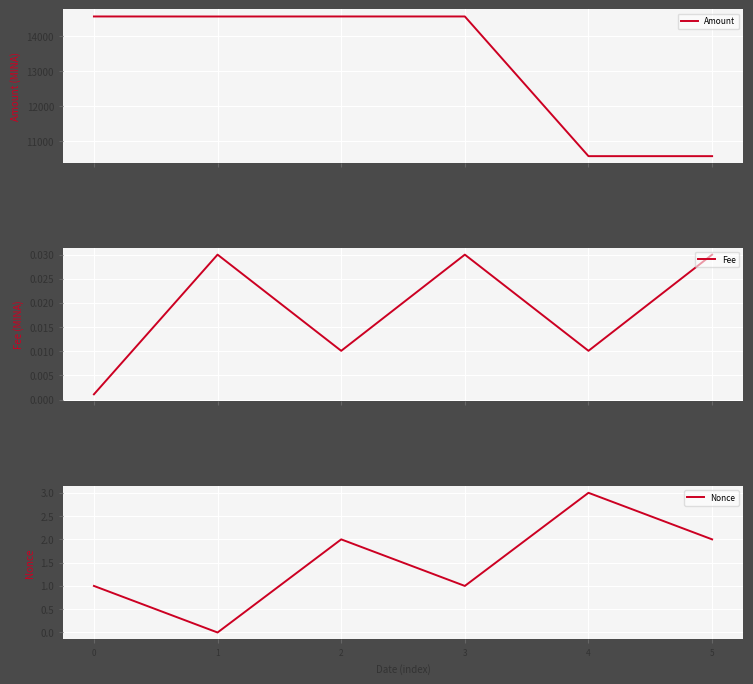

How many lines are shown in the chart?

3